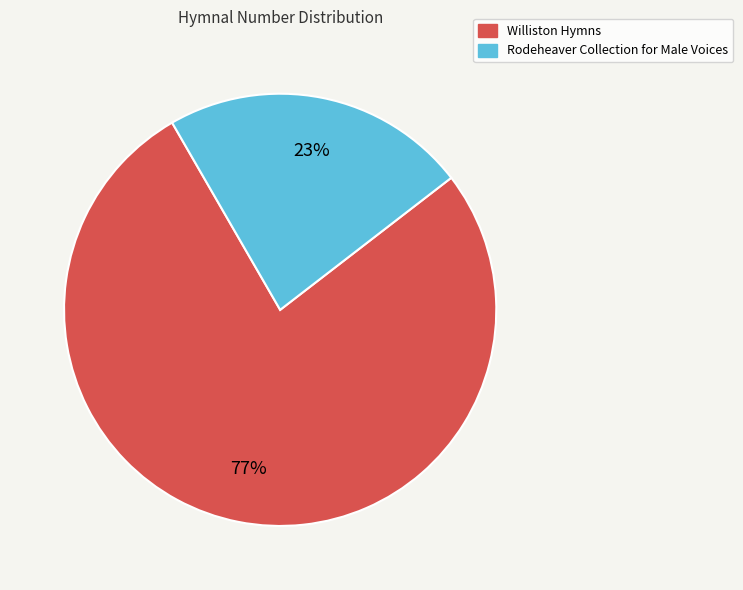

Between Williston Hymns and Rodeheaver Collection for Male Voices, which is larger?

Williston Hymns